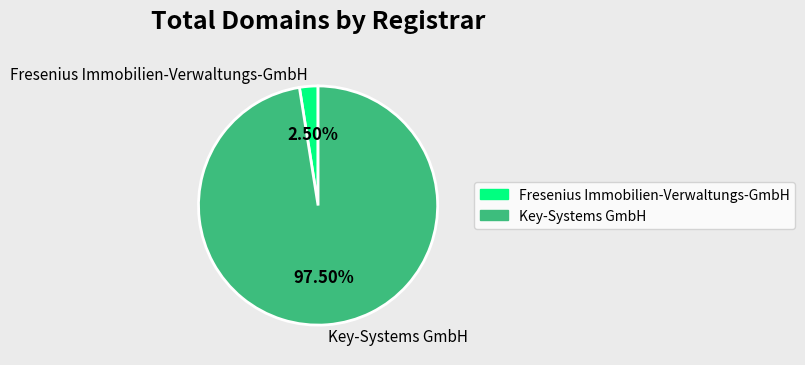

How many segments does this pie chart have?

2